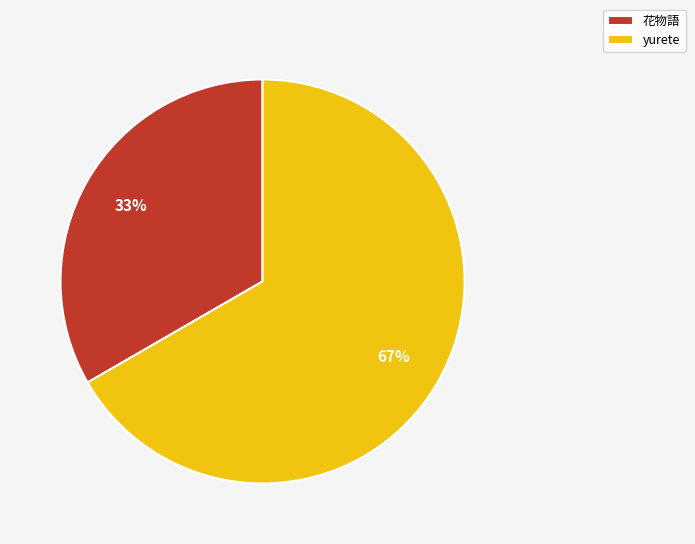

Which slice is the smallest?

花物語